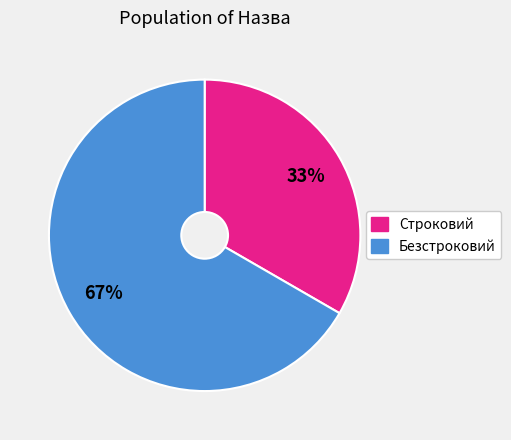

True or false: Безстроковий accounts for 75% of the total.

False